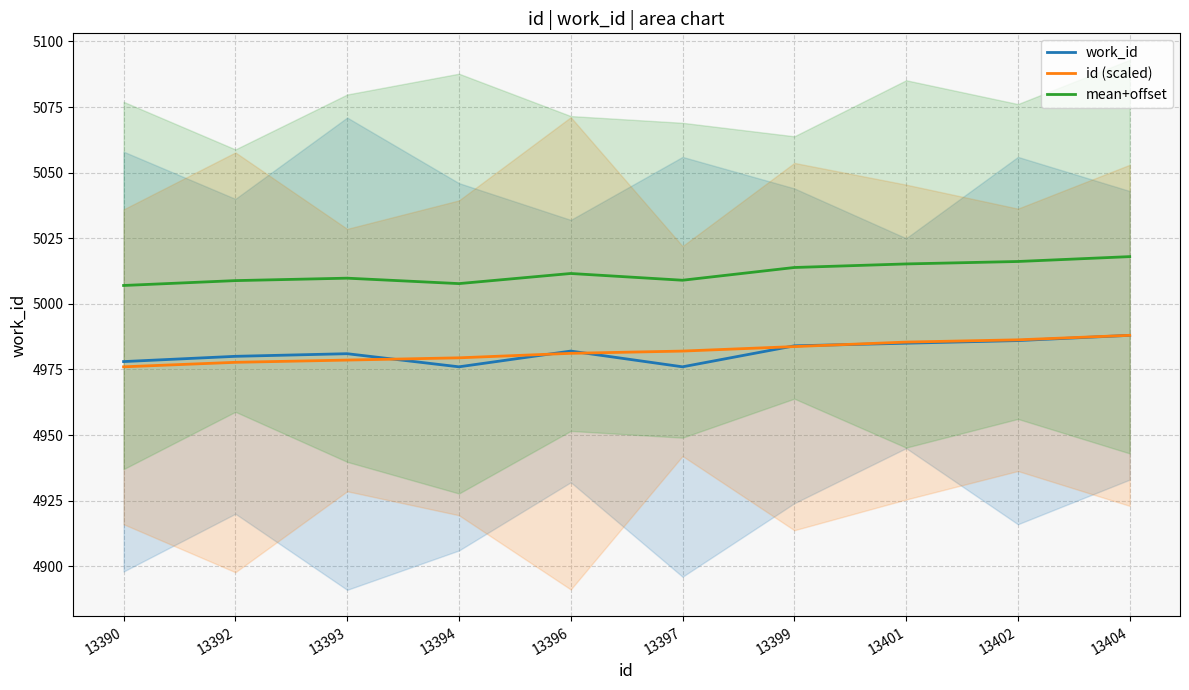

Where is id (scaled) nearest to the value 4982?

13397